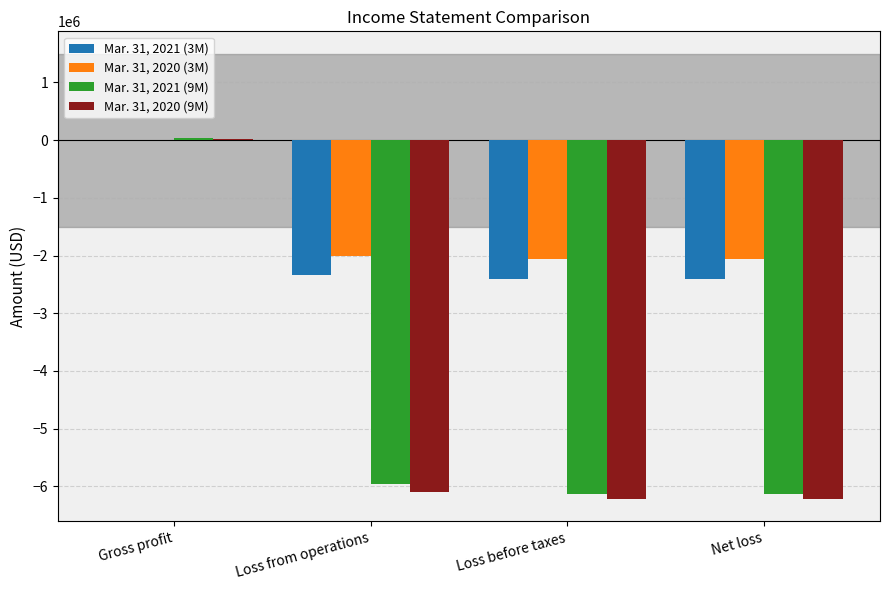

What is the average value of the Mar. 31, 2021 (3M) series?

-1784500